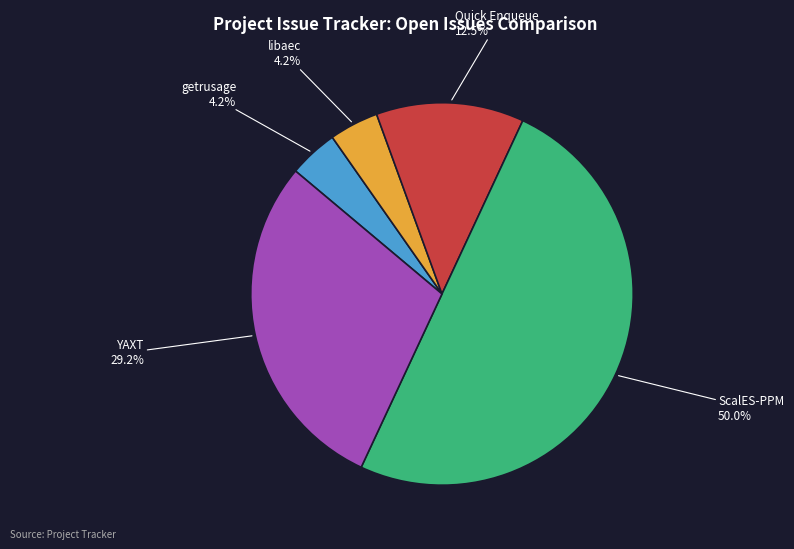

What is the smallest slice in the pie chart?

getrusage